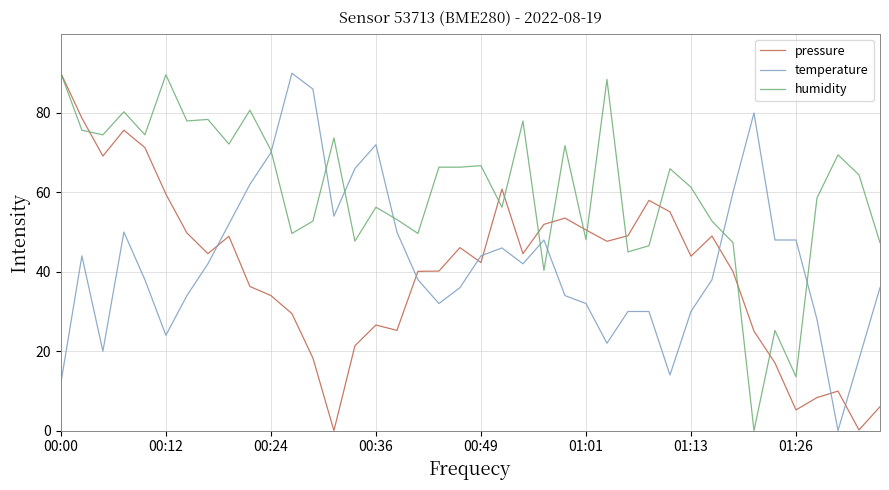

How many series are shown in this chart?

3